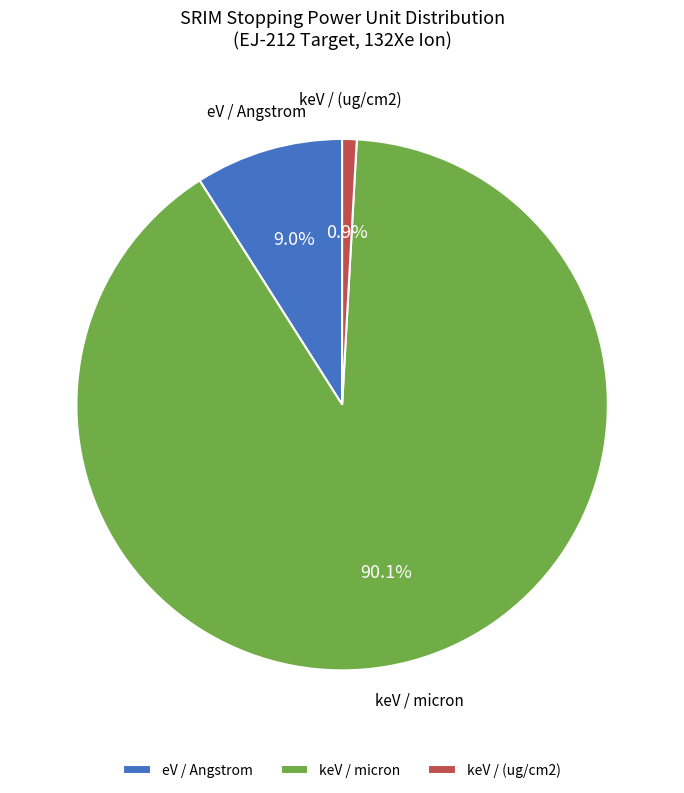

Rank the categories by value from highest to lowest.

keV / micron, eV / Angstrom, keV / (ug/cm2)